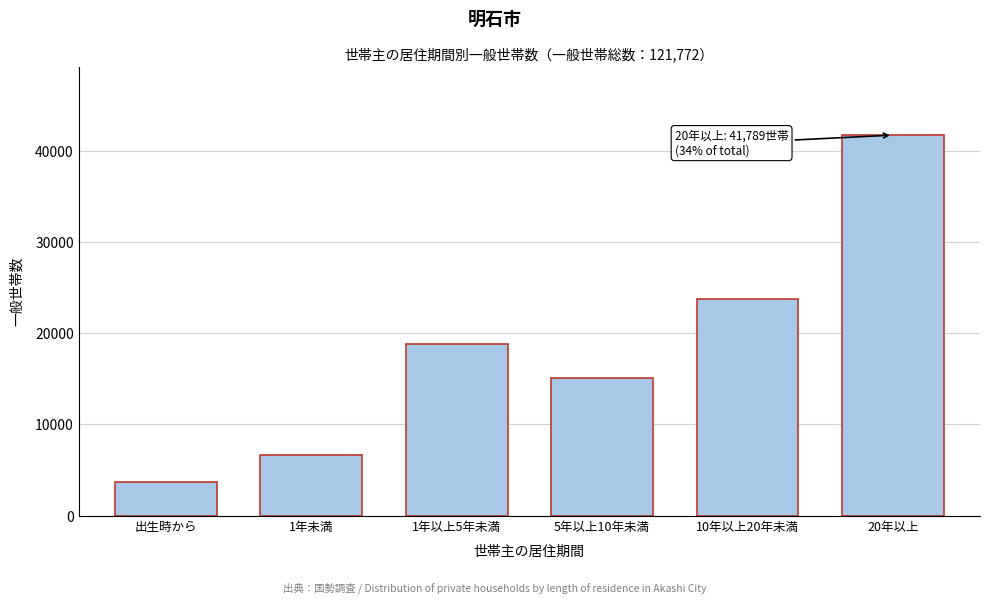

Reading left to right, list all the values displayed in this chart.

3730	6621	18817	15114	23836	41789